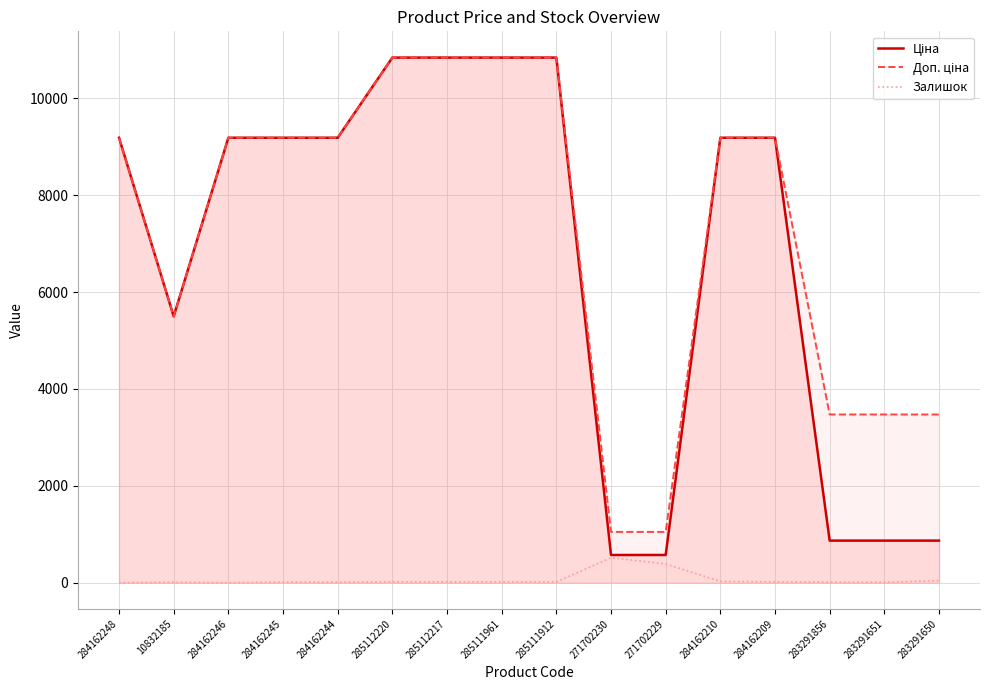

True or false: Залишок and Ціна cross at least once.

False